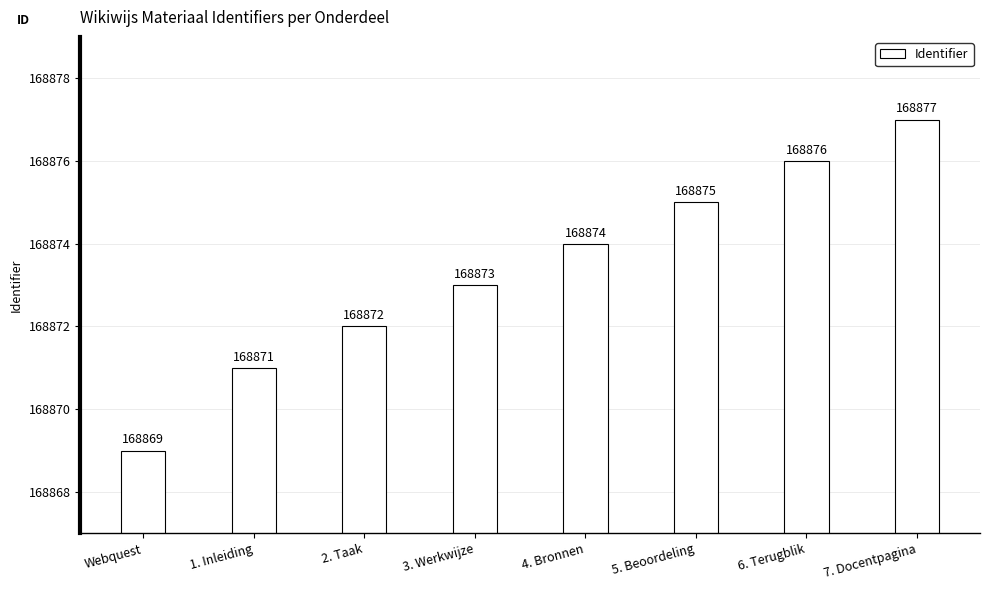

How many distinct data groups are displayed?

1